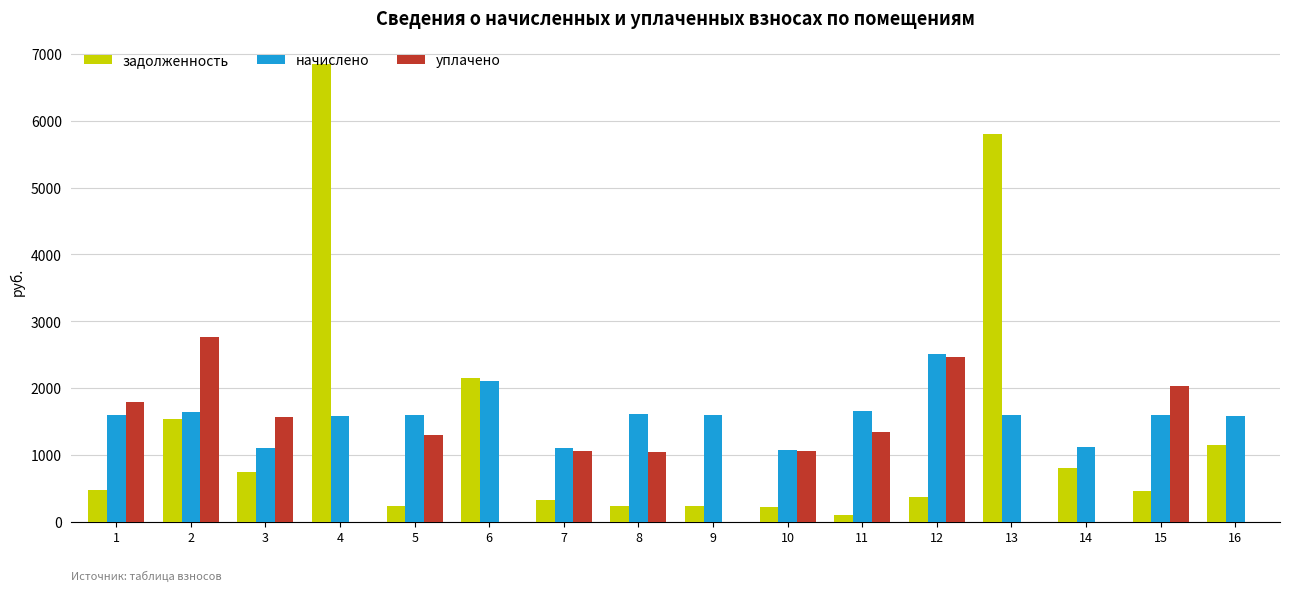

At which label does уплачено reach its peak?

2